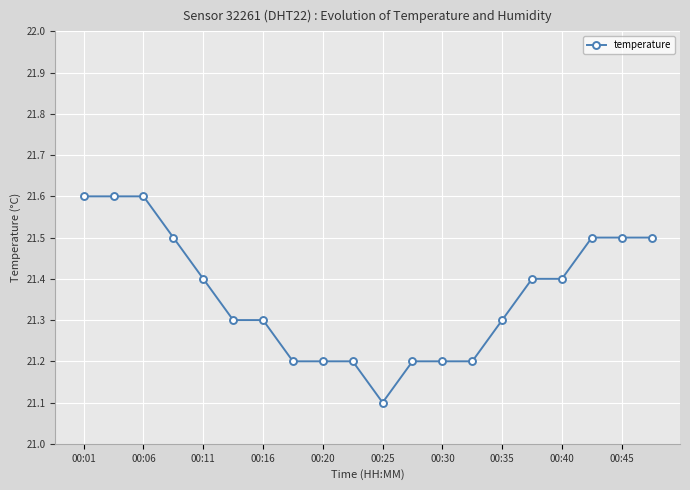

What is the value of the 2nd point from the left?

21.6